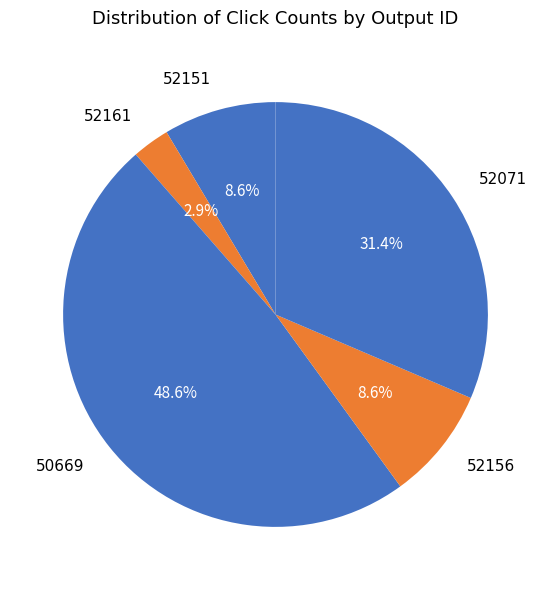

How many slices are in this pie chart?

5